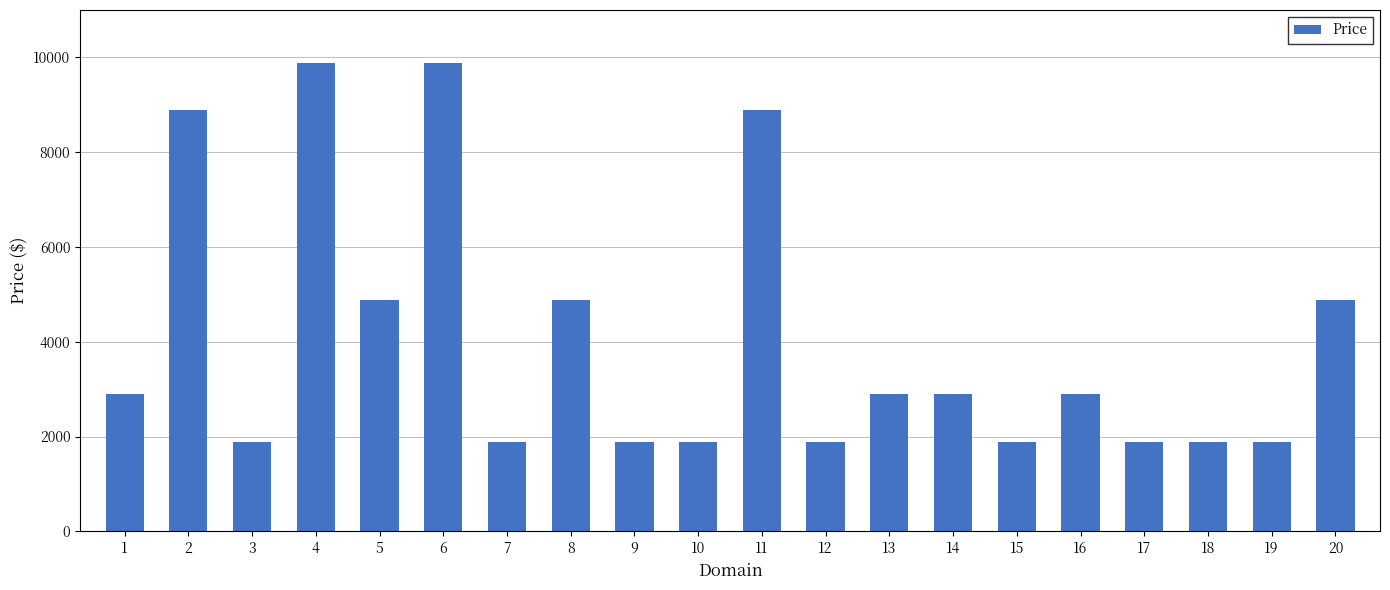

Does the chart contain any negative values?

No